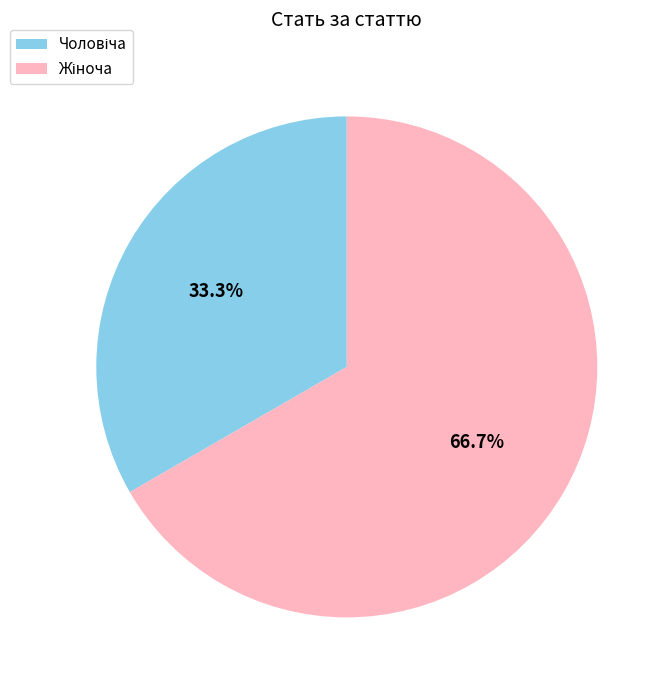

Is there any slice that represents more than half of the pie?

Yes